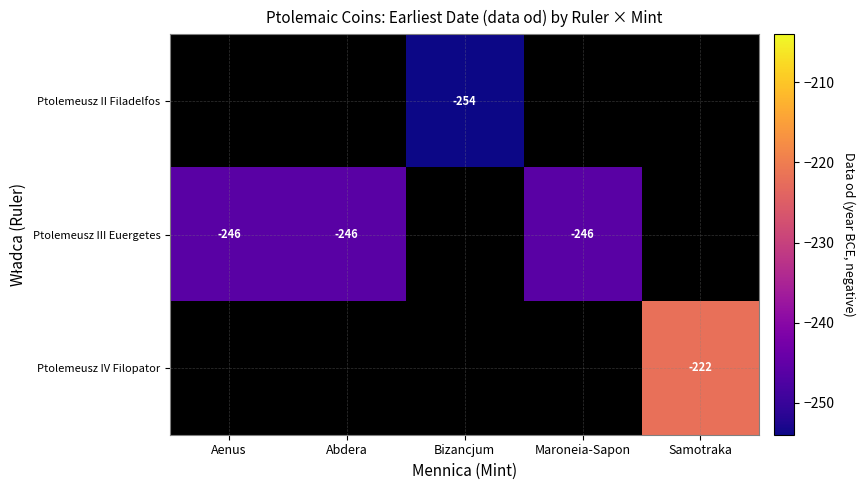

Which has a higher value, Maroneia-Sapon or Abdera?

Abdera